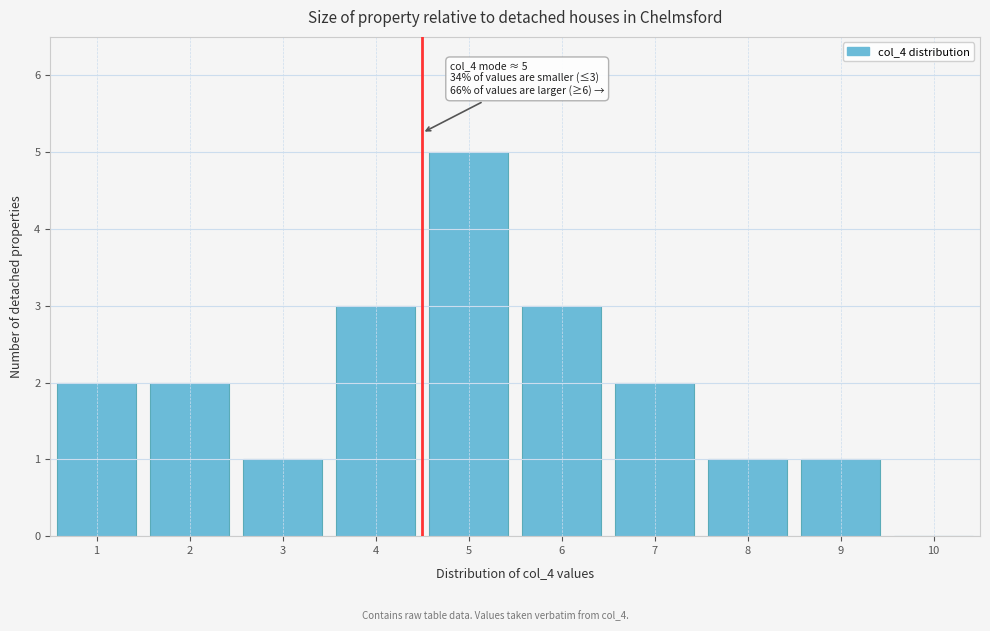

Reading right to left, list all the values displayed in this chart.

10=0	9=1	8=1	7=2	6=3	5=5	4=3	3=1	2=2	1=2